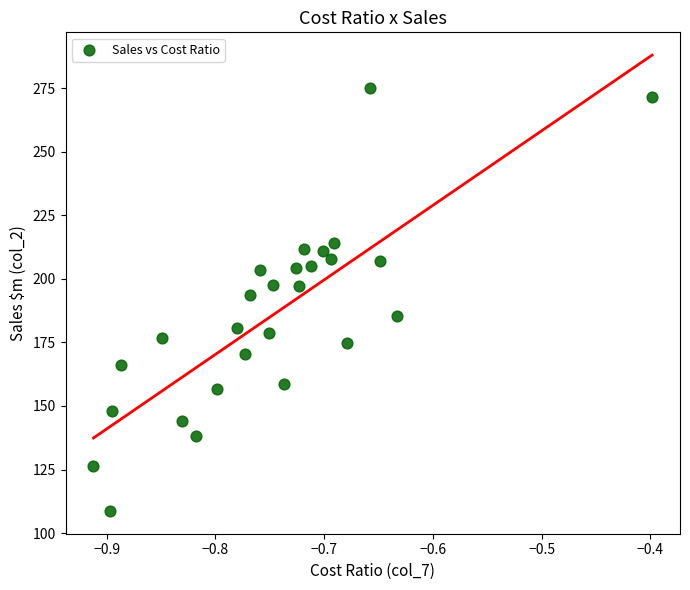

What is the range of X values (max minus min)?

0.5